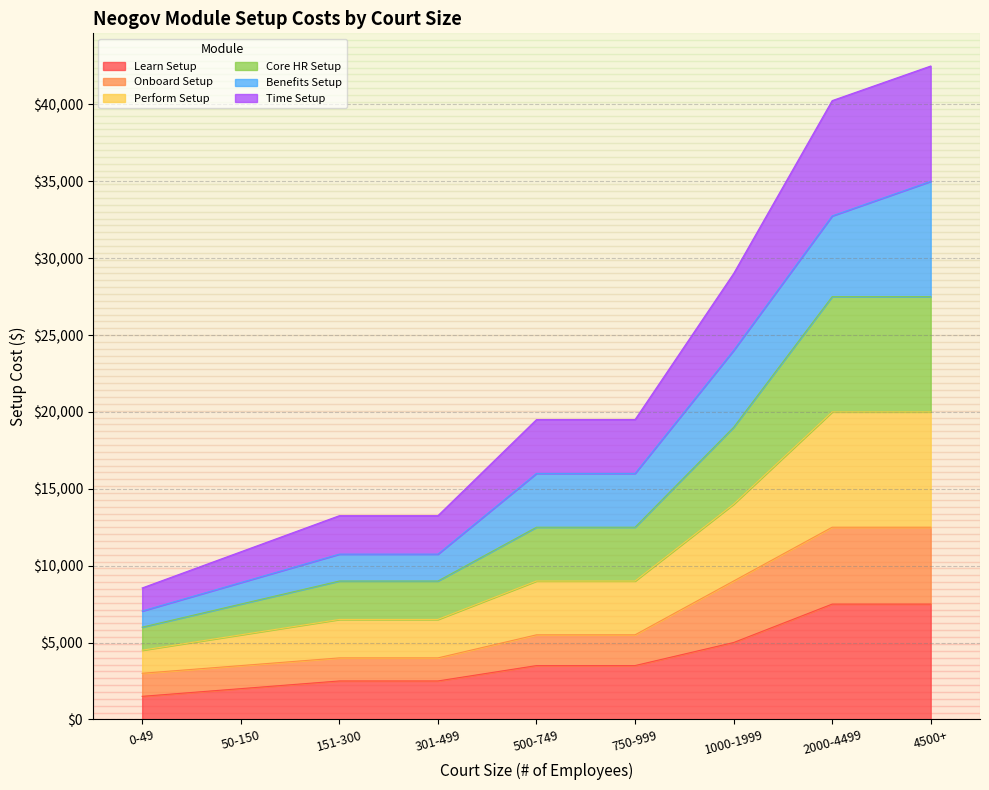

Rank the categories by Time Setup value from highest to lowest.

4500+, 2000-4499, 1000-1999, 500-749, 750-999, 151-300, 301-499, 50-150, 0-49